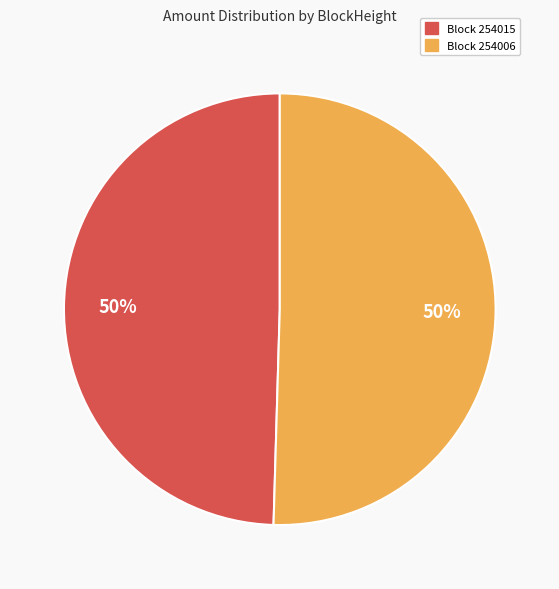

To the nearest percent, what is the average slice percentage?

50%